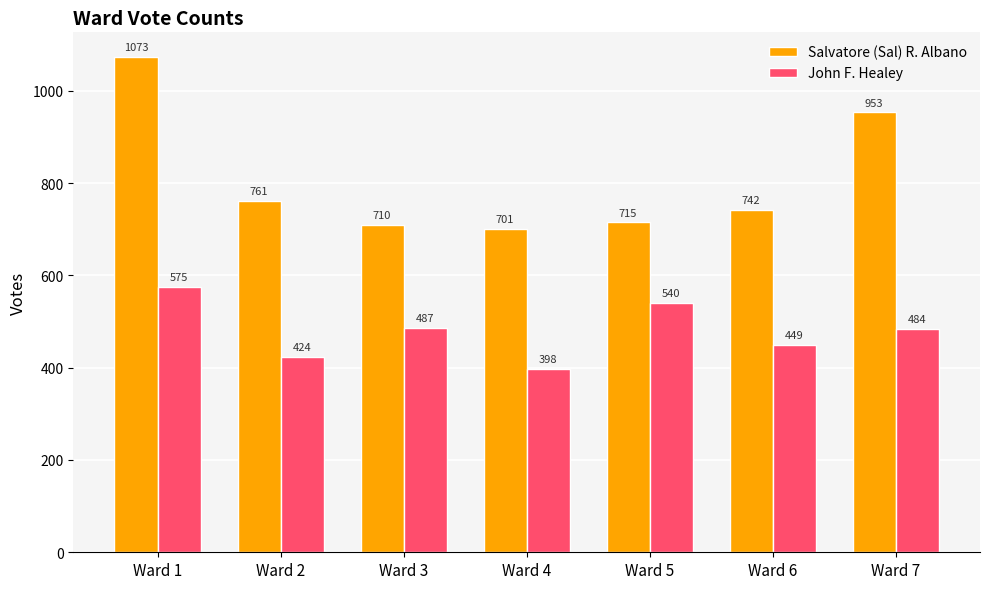

Reading right to left, list all the values displayed in this chart.

Salvatore (Sal) R. Albano: Ward 7=953	Ward 6=742	Ward 5=715	Ward 4=701	Ward 3=710	Ward 2=761	Ward 1=1073
John F. Healey: Ward 7=484	Ward 6=449	Ward 5=540	Ward 4=398	Ward 3=487	Ward 2=424	Ward 1=575